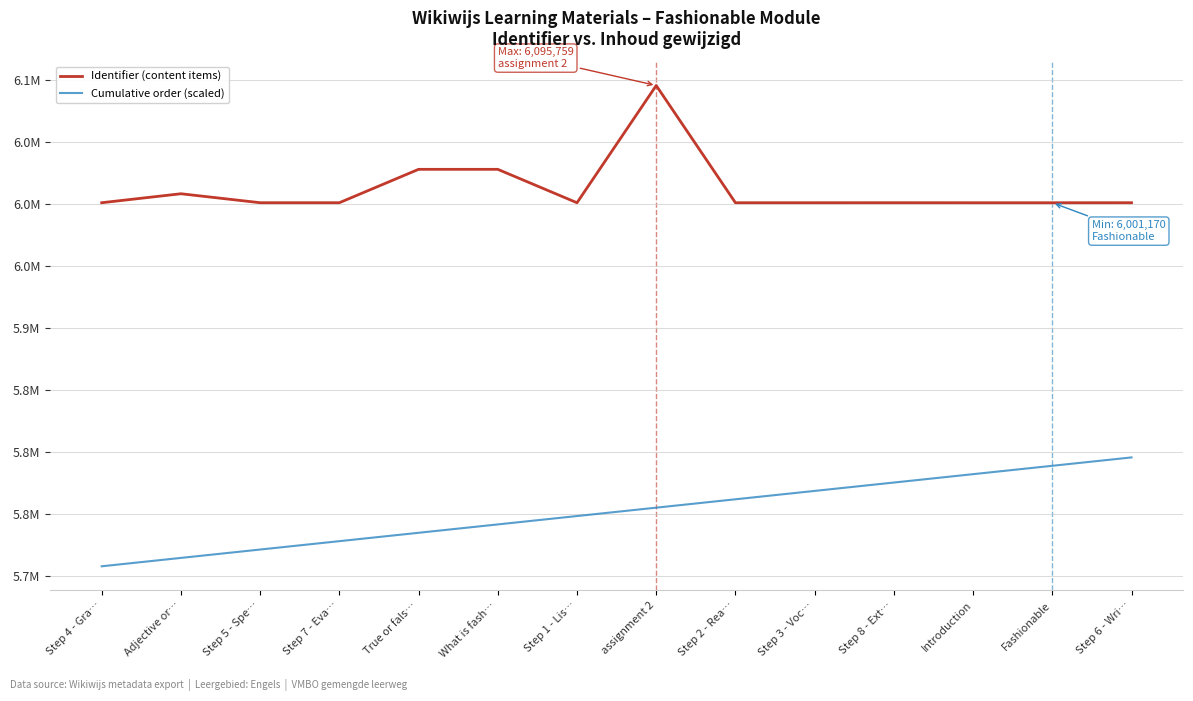

What position from the left is Introduction?

12